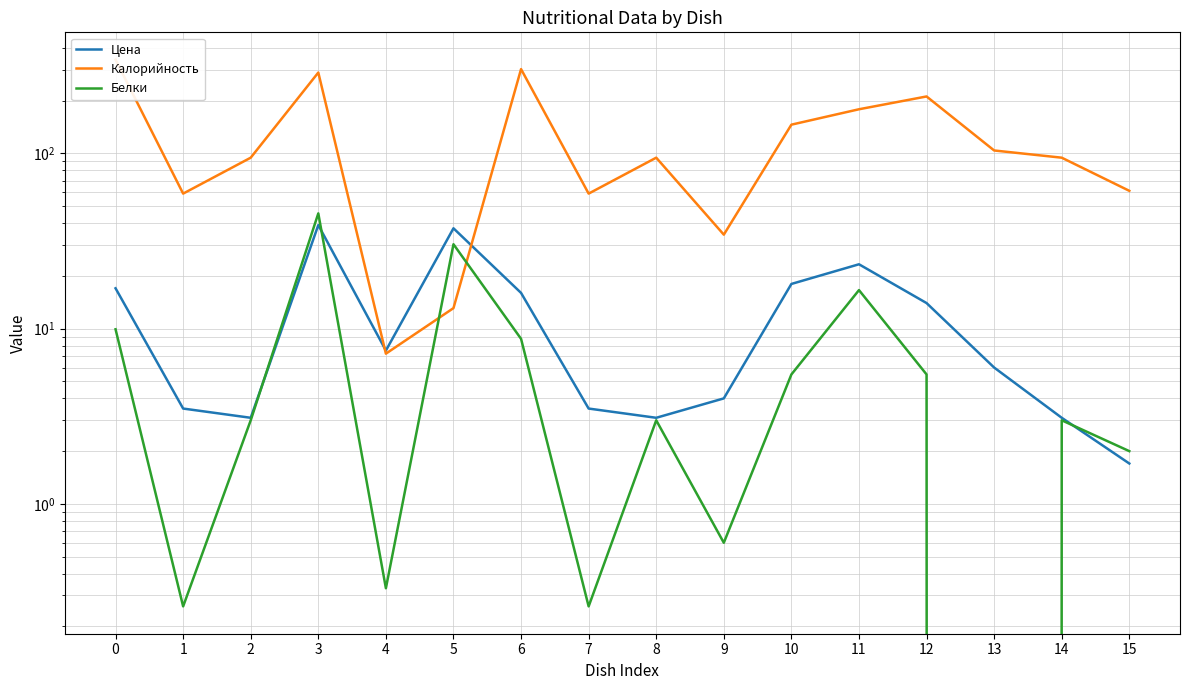

The Цена series shows 16.0 at 6. True or false?

True